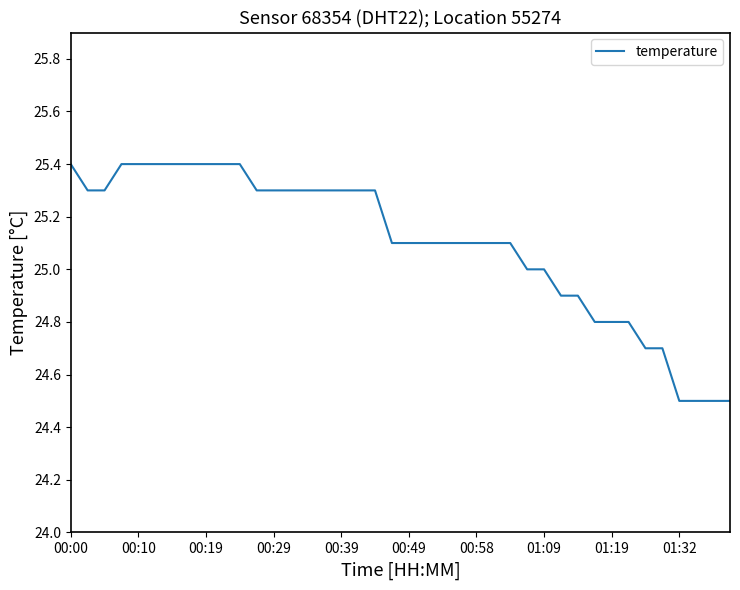

What is the difference between the maximum and minimum values?

0.9